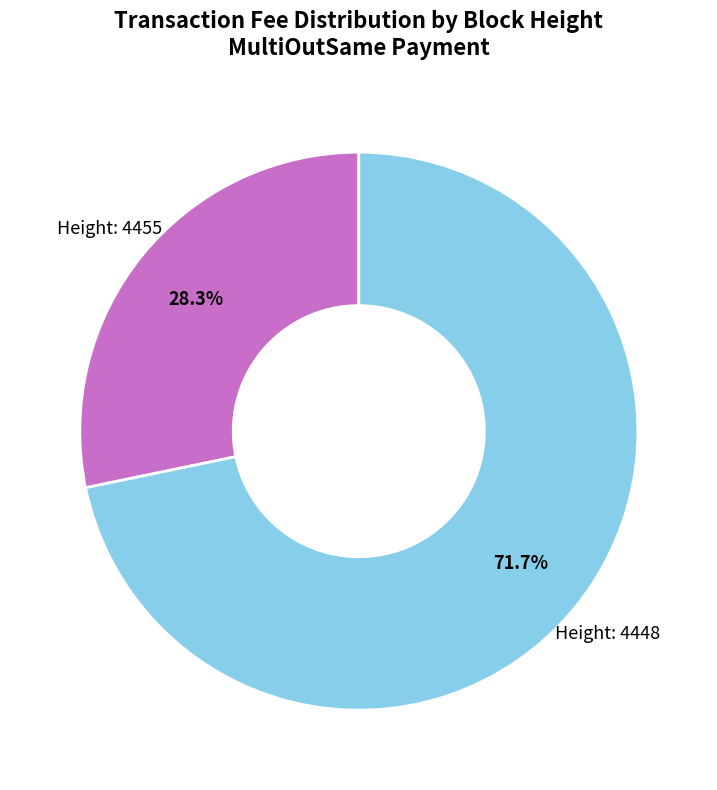

Does any single category account for the majority?

Yes